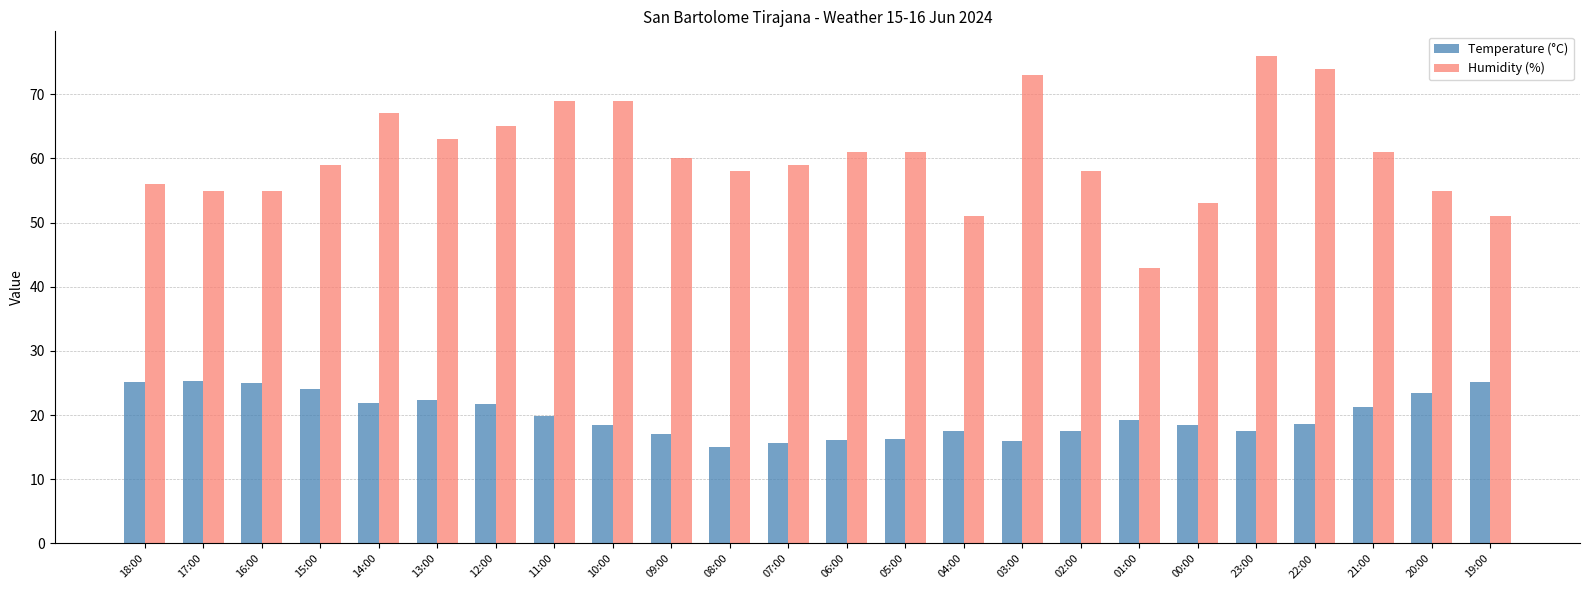

Which series has the largest total across all categories?

Humidity (%)